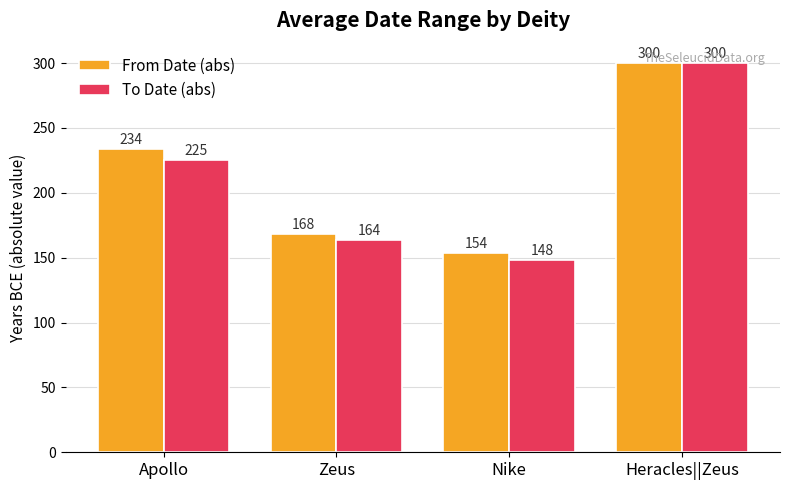

List the series in order of their overall mean, highest first.

From Date (abs), To Date (abs)